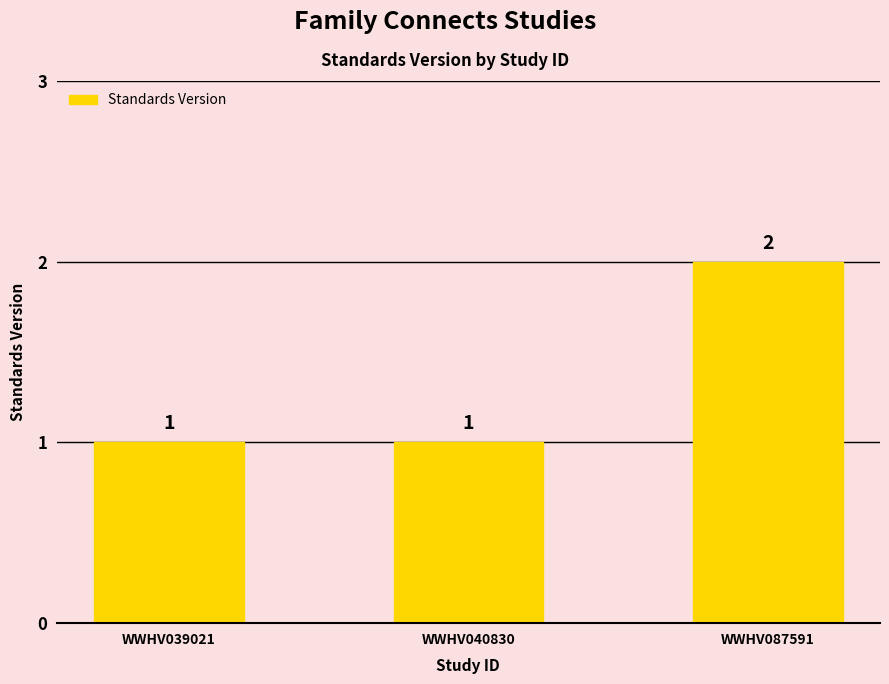

What is the sum of all values?

4